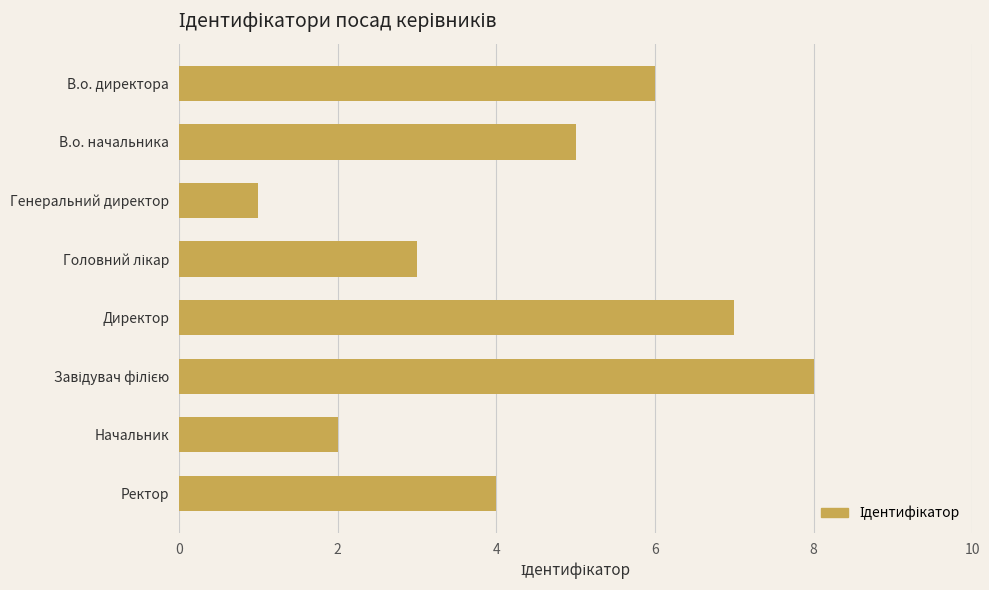

Which has a higher value, Директор or Генеральний директор?

Директор